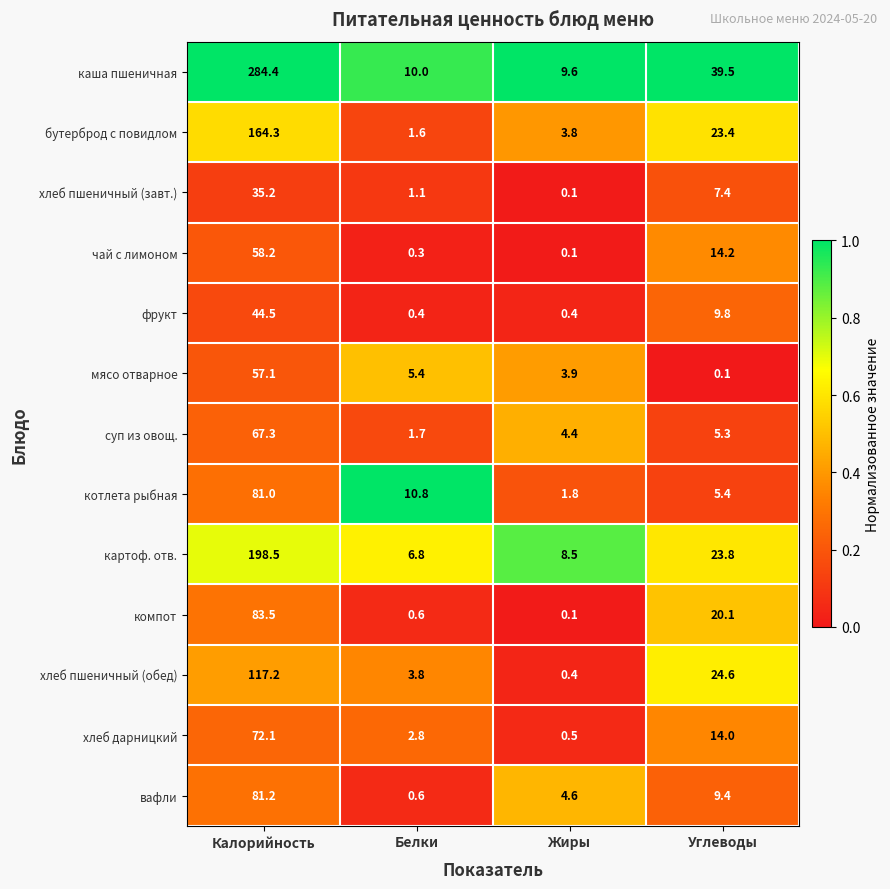

The value of компот at Калорийность is 83.5. True or false?

True